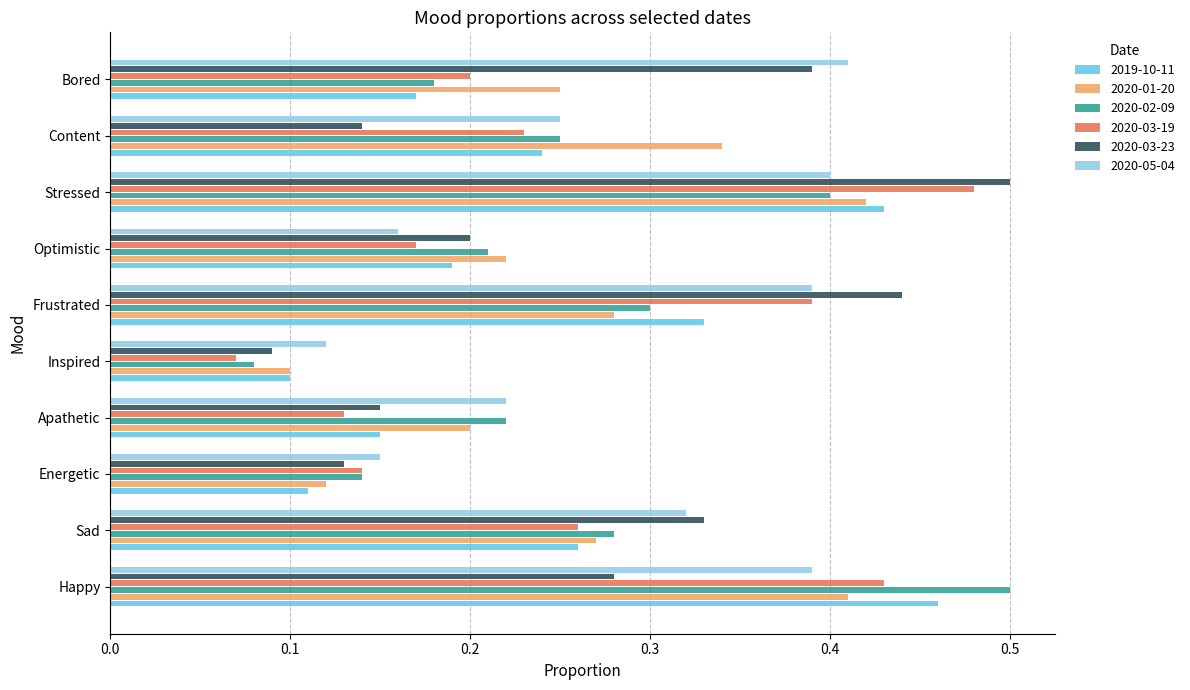

At how many categories does at least one series exceed 0?

10